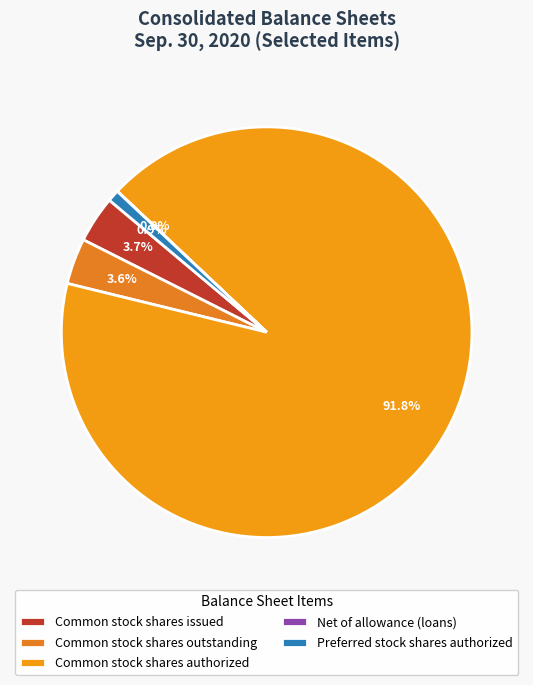

How many slices are in this pie chart?

5